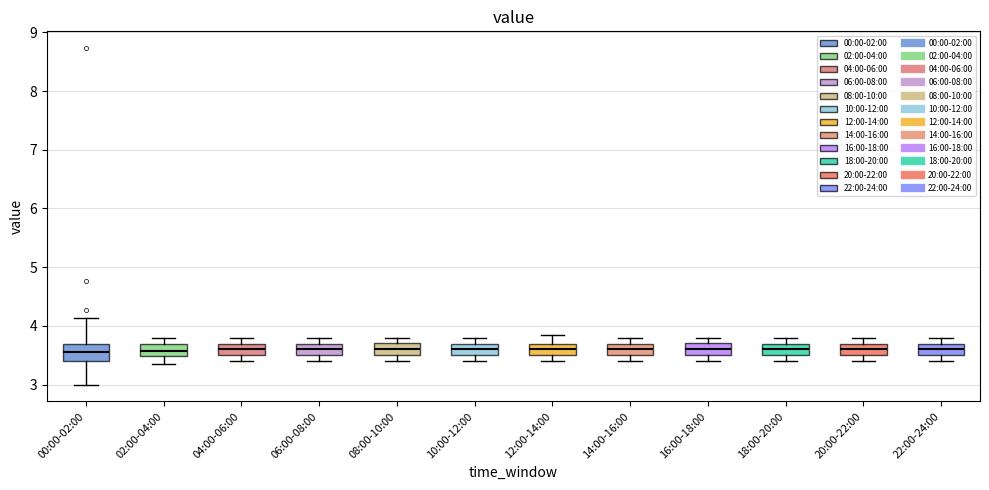

Reading left to right, transcribe this box plot: for each box, give where its median line is, the range the box spans, and where its two whiskers end, as read against the y-axis. The values are not printed on the chart, so give them approximately, as read against the axis.

00:00-02:00: median 3.6, box 3.4 to 3.7, whiskers 3.0 to 4.1
02:00-04:00: median 3.6, box 3.5 to 3.7, whiskers 3.4 to 3.8
04:00-06:00: median 3.6, box 3.5 to 3.7, whiskers 3.4 to 3.8
06:00-08:00: median 3.6, box 3.5 to 3.7, whiskers 3.4 to 3.8
08:00-10:00: median 3.6, box 3.5 to 3.7, whiskers 3.4 to 3.8
10:00-12:00: median 3.6, box 3.5 to 3.7, whiskers 3.4 to 3.8
12:00-14:00: median 3.6, box 3.5 to 3.7, whiskers 3.4 to 3.9
14:00-16:00: median 3.6, box 3.5 to 3.7, whiskers 3.4 to 3.8
16:00-18:00: median 3.6, box 3.5 to 3.7, whiskers 3.4 to 3.8
18:00-20:00: median 3.6, box 3.5 to 3.7, whiskers 3.4 to 3.8
20:00-22:00: median 3.6, box 3.5 to 3.7, whiskers 3.4 to 3.8
22:00-24:00: median 3.6, box 3.5 to 3.7, whiskers 3.4 to 3.8